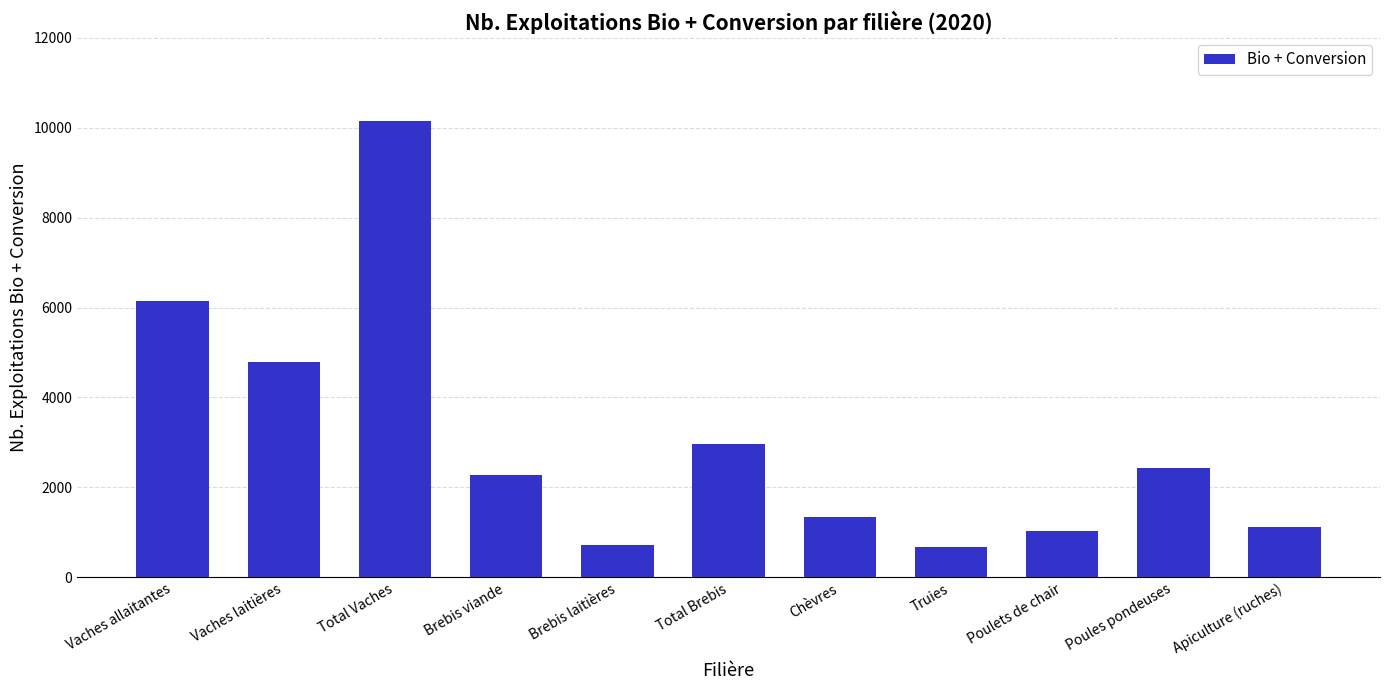

What is the smallest value displayed?

675